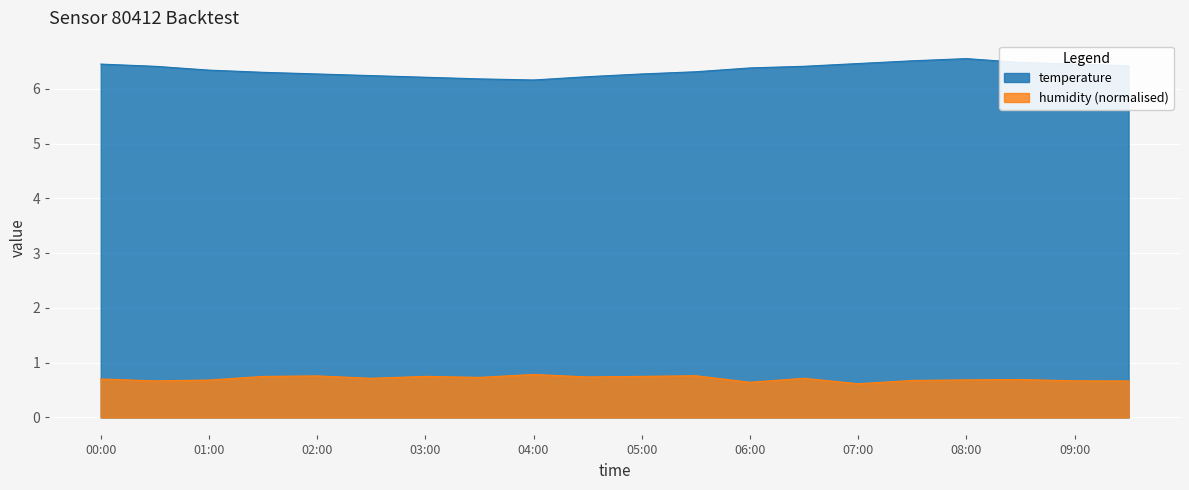

How many lines are shown in the chart?

2